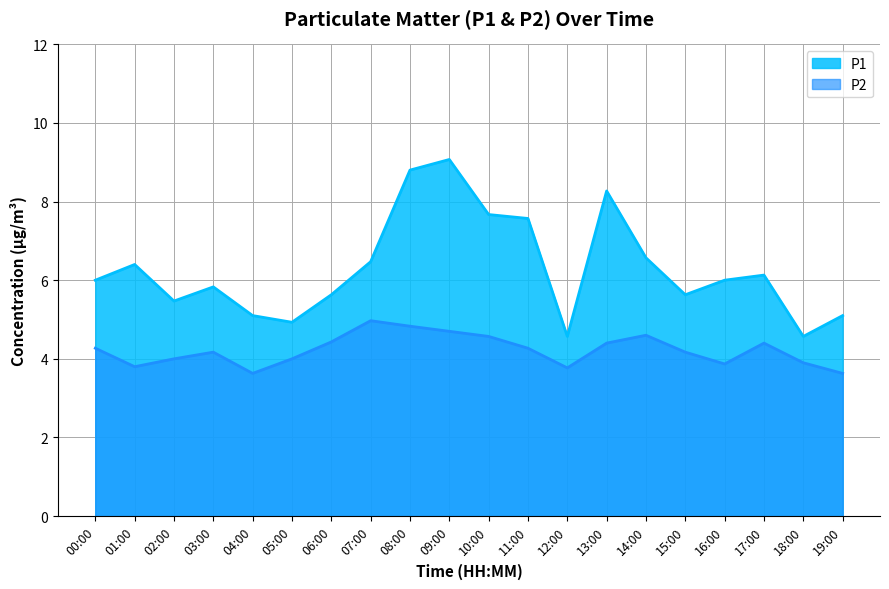

List the labels in order of P2 value, smallest first.

04:00, 19:00, 12:00, 01:00, 16:00, 18:00, 02:00, 05:00, 03:00, 15:00, 00:00, 11:00, 13:00, 17:00, 06:00, 10:00, 14:00, 09:00, 08:00, 07:00